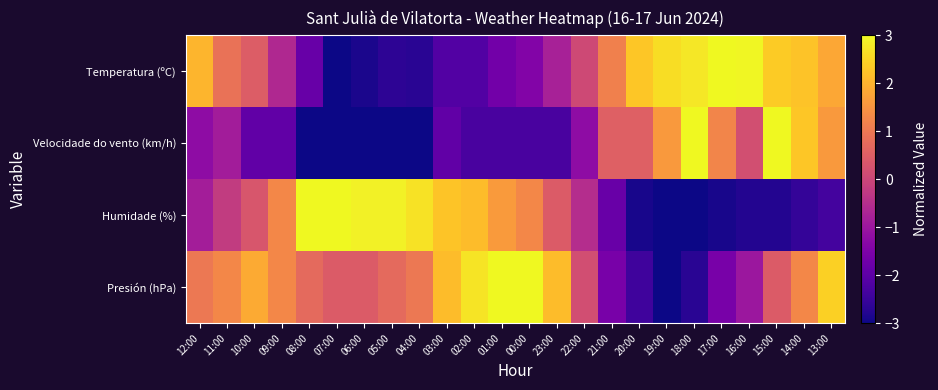

Which has a higher value, 15:00 or 14:00?

15:00